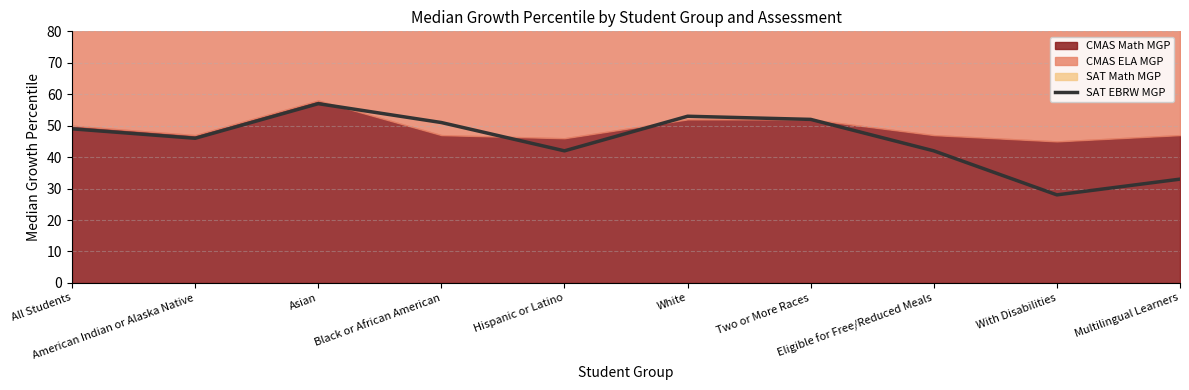

At which label is the value closest to 42?

Hispanic or Latino